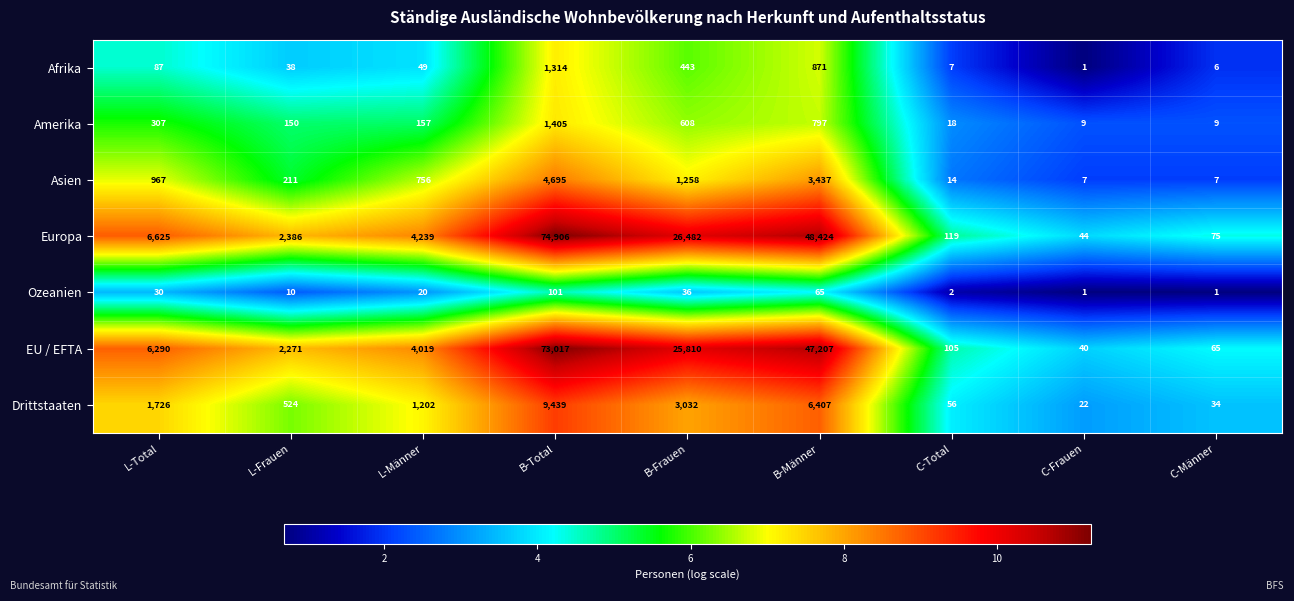

The Europa series shows 1615 at L-Frauen. True or false?

False